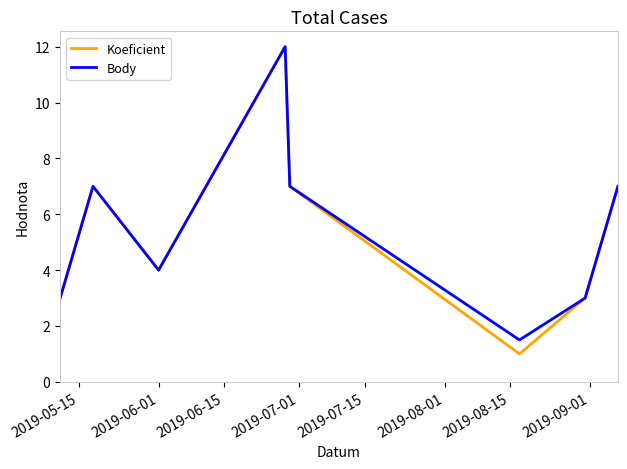

What is the greatest value displayed?

12.0